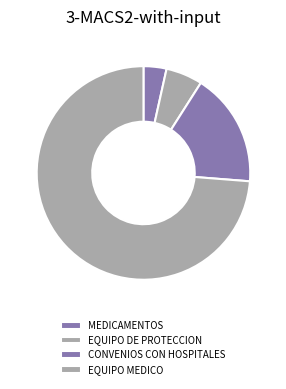

How many segments does this pie chart have?

4